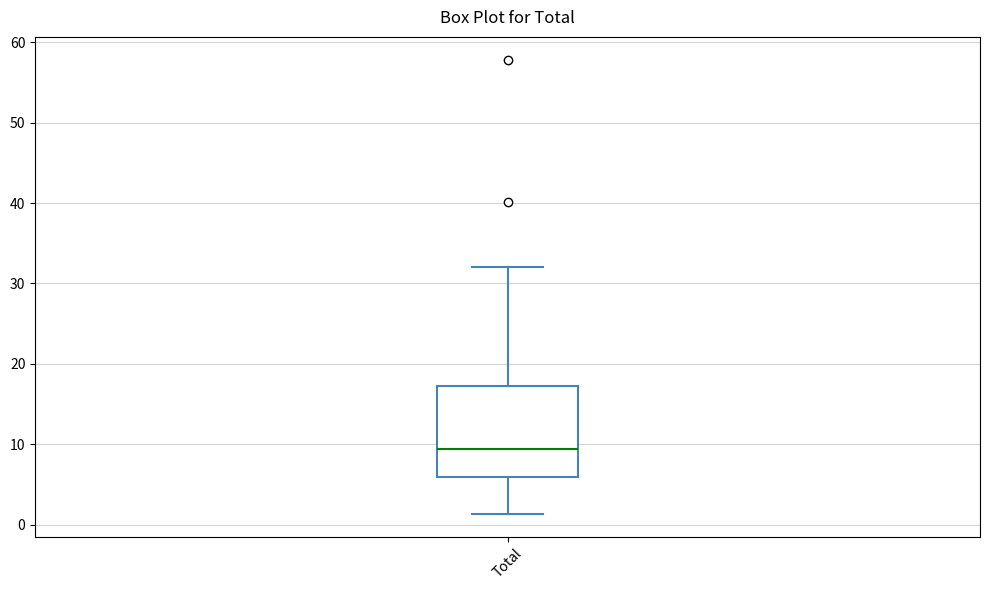

Where does the upper whisker of the box for Total end on the y-axis? The values are not printed on the chart, so give them approximately, as read against the axis.

32